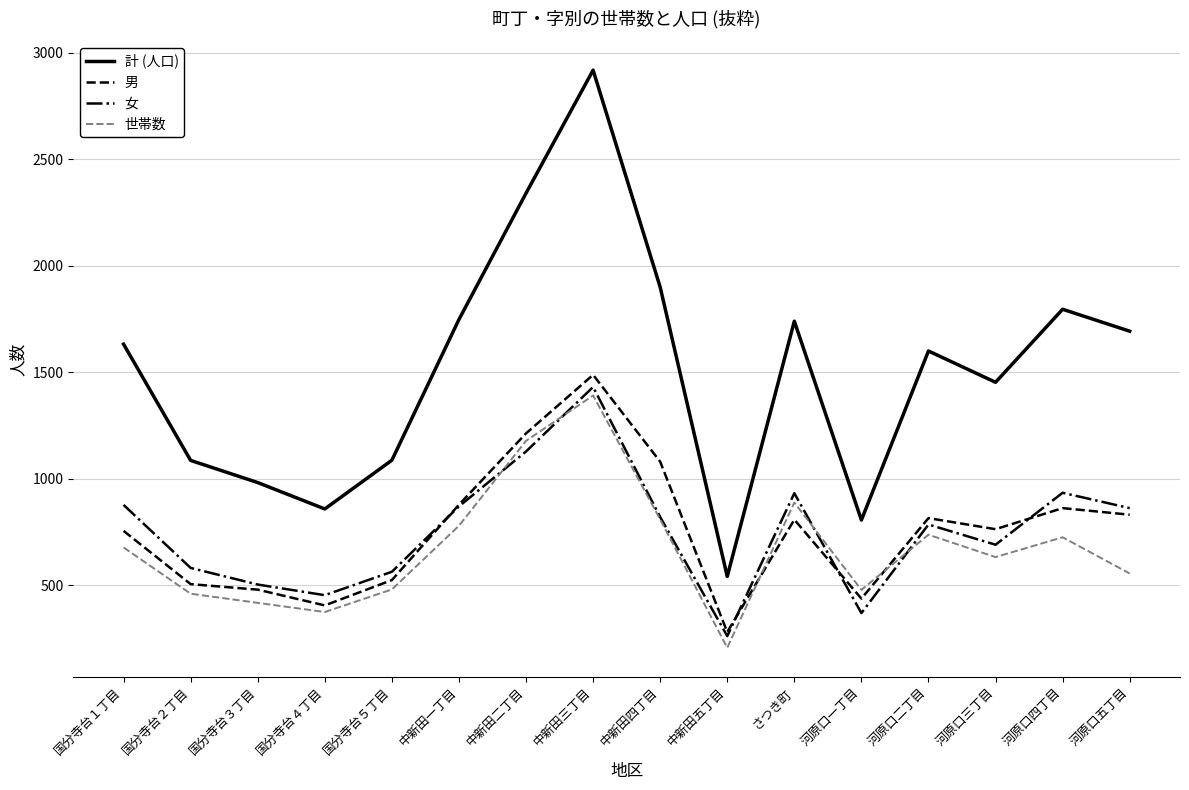

Does the chart display data point markers on the line(s)?

No